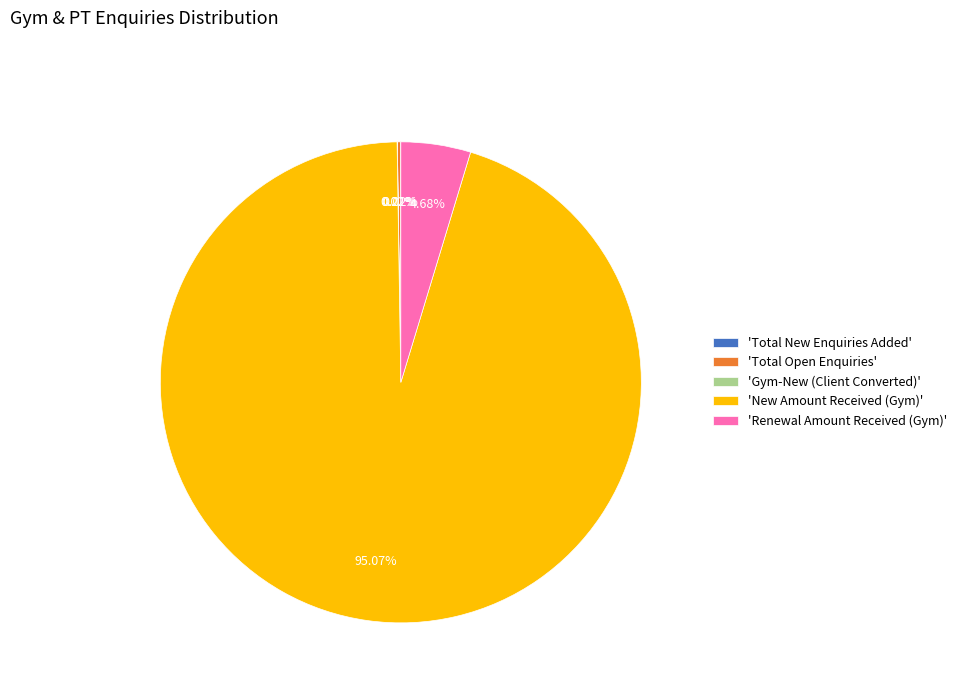

Which category has the biggest portion of the pie?

'New Amount Received (Gym)'